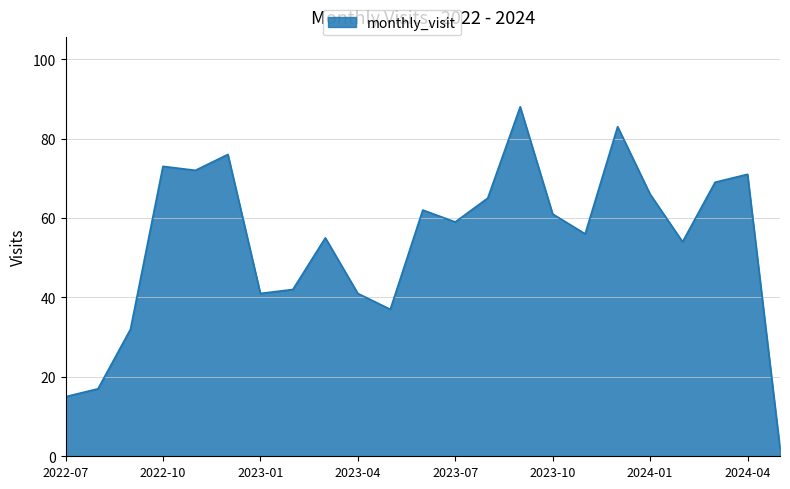

What is the difference between the maximum and minimum values?

86